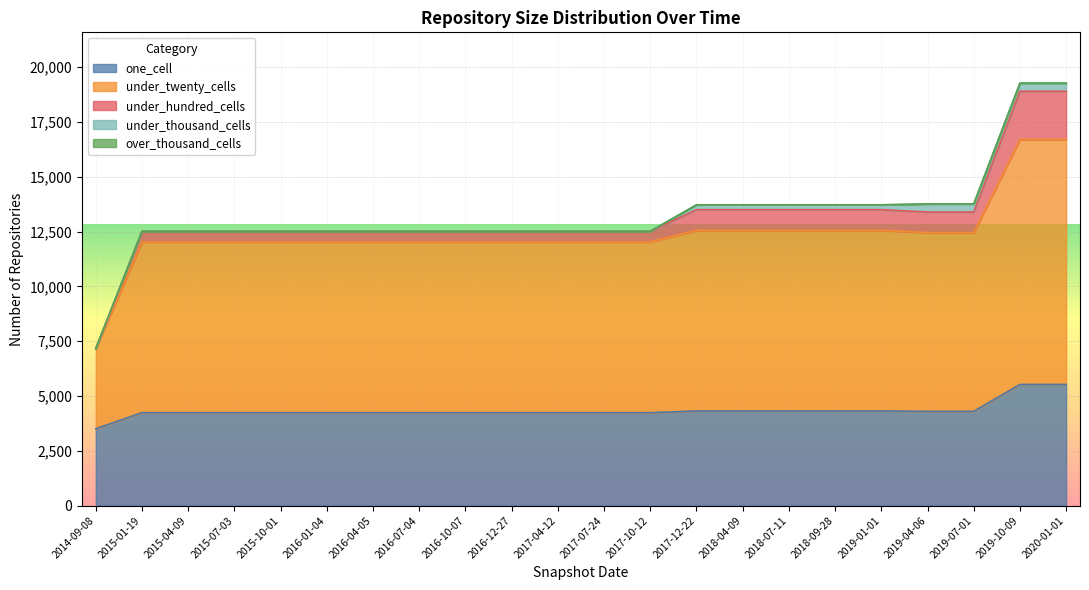

What is the spread (max minus min) of values at 2017-07-24?

7790